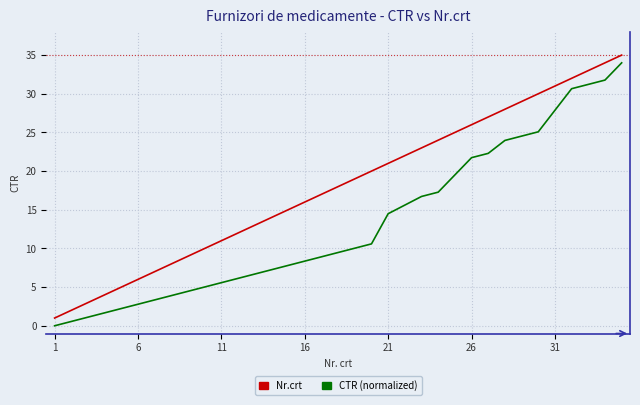

What is the highest value of the CTR (normalized) series?

34.0